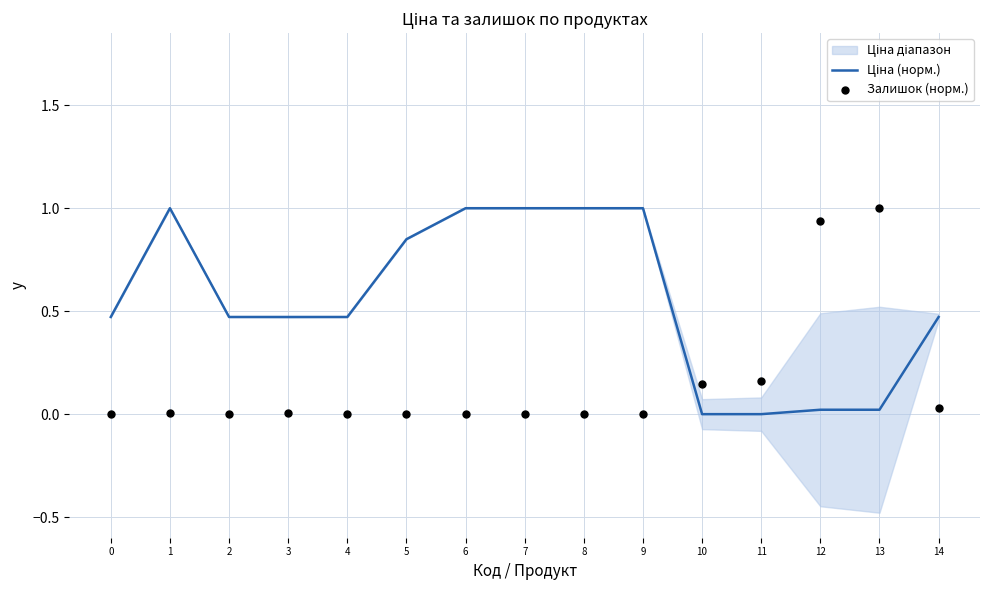

At how many categories does at least one series exceed 0?

15